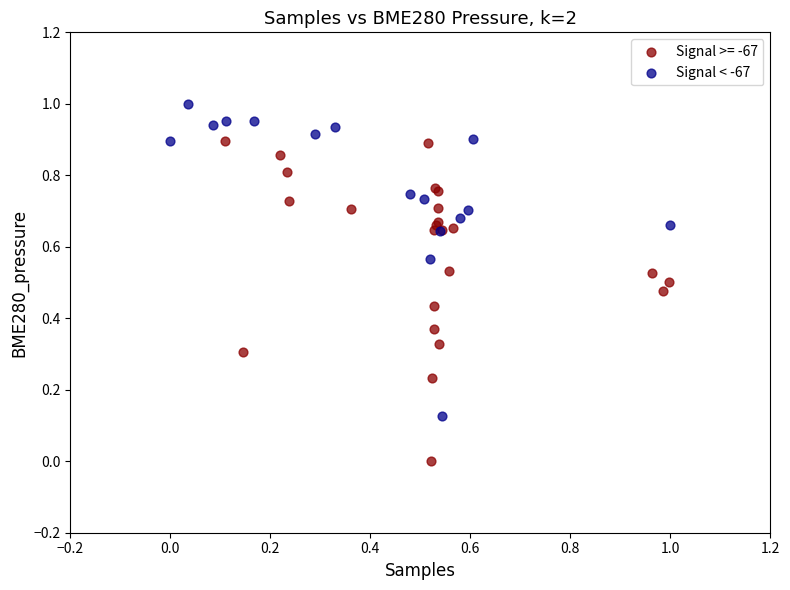

Which series reaches the maximum Y coordinate?

Signal < -67